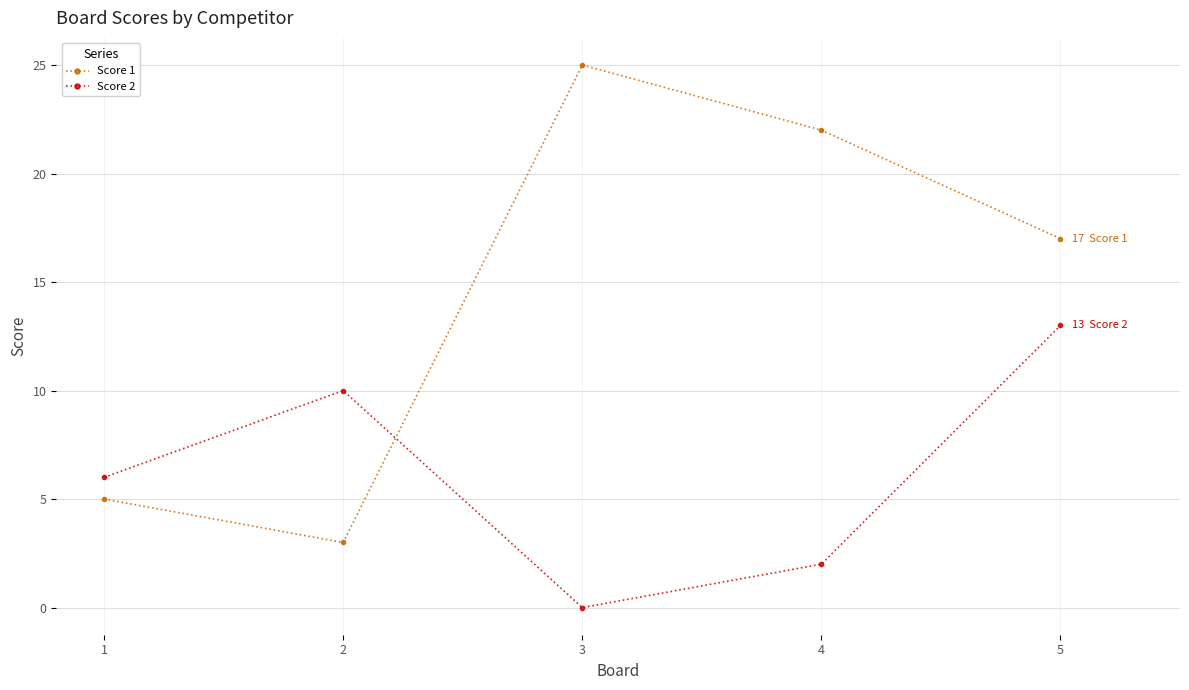

At which category is the sum across all series the highest?

5